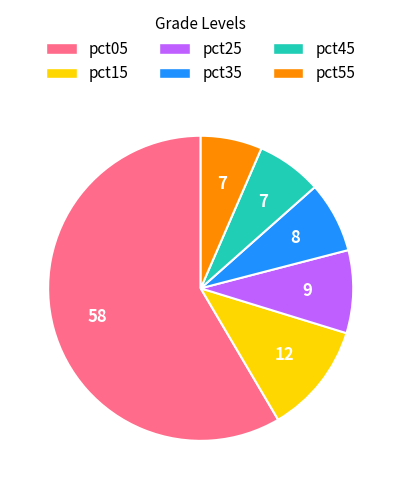

Which category has the biggest portion of the pie?

pct05